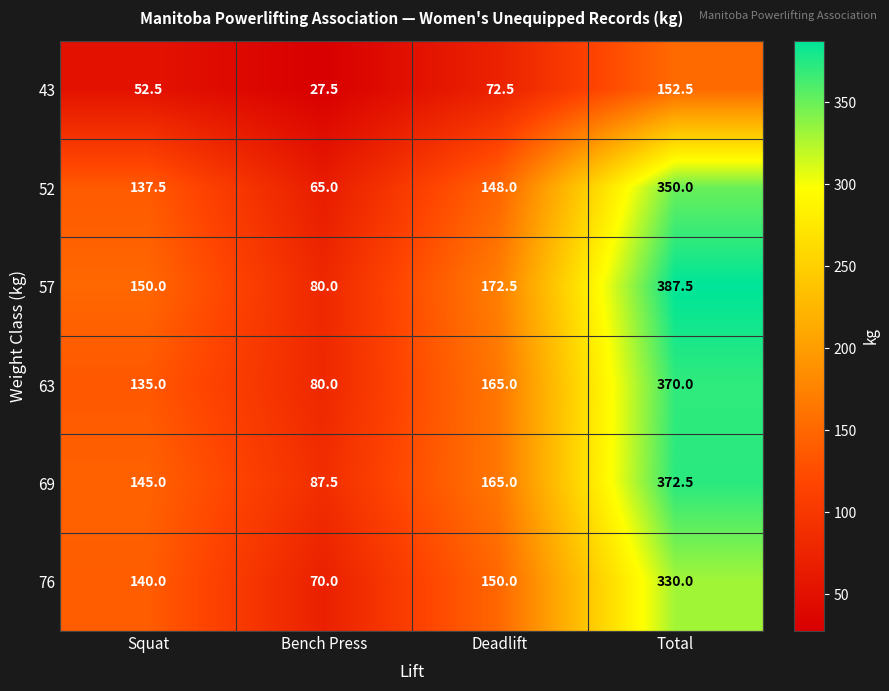

What is the average value of the 69 series?

192.5